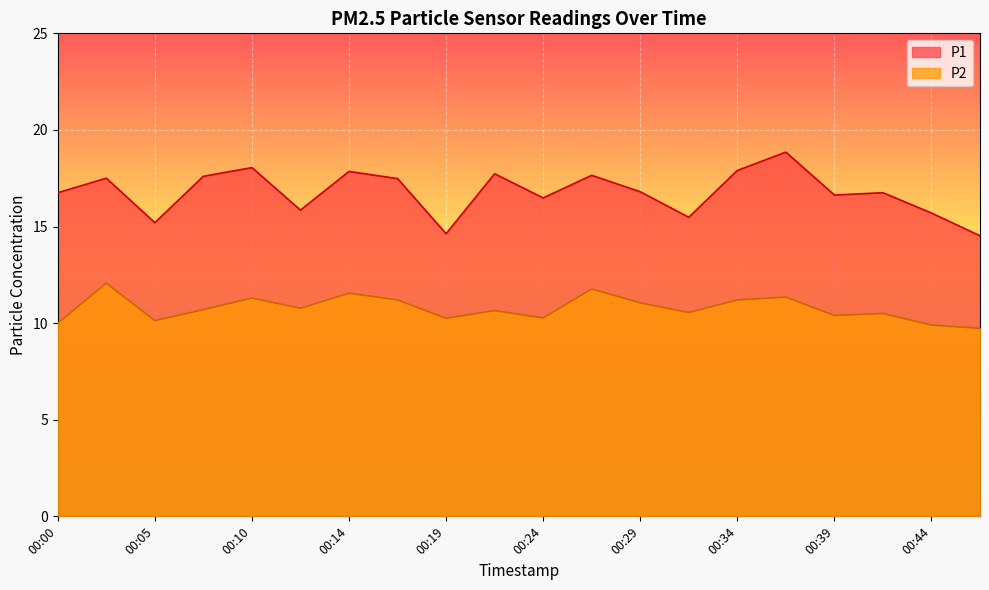

Which series has the largest range (max minus min)?

P1